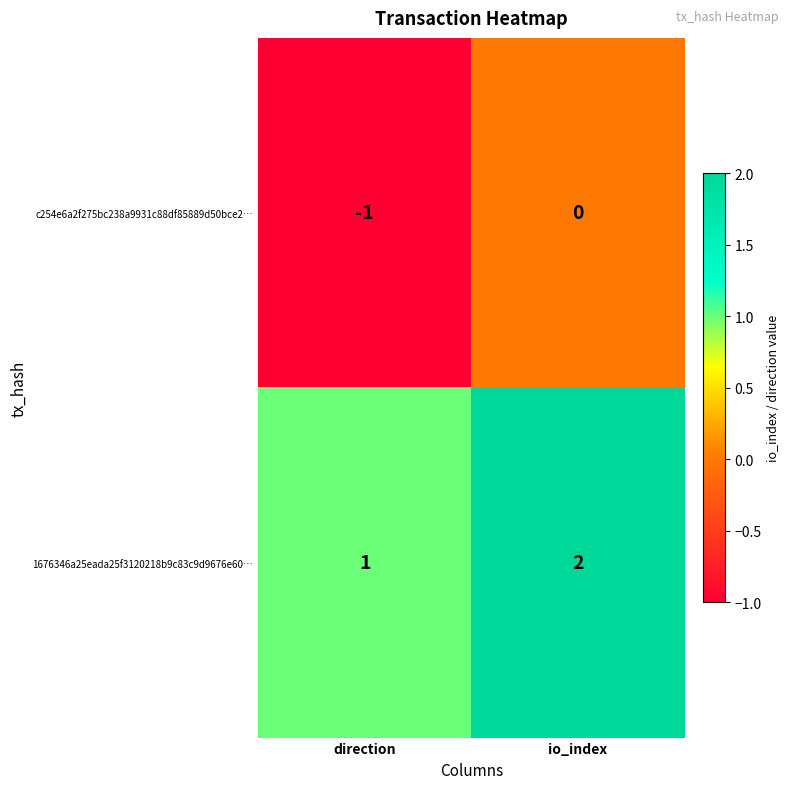

Reading left to right, transcribe all the data shown in this chart.

c254e6a2f275bc238a9931c88df85889d50bce2…: direction=-1	io_index=0
1676346a25eada25f3120218b9c83c9d9676e60…: direction=1	io_index=2